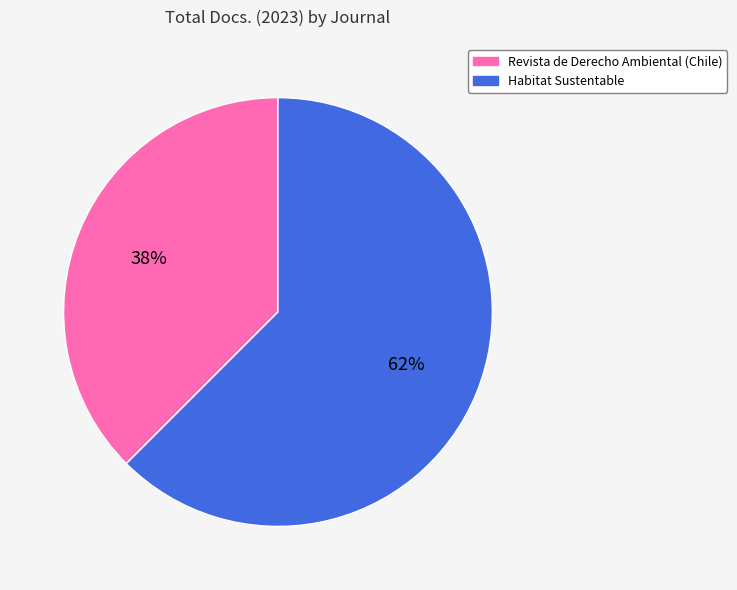

Is it true that Habitat Sustentable is 62% of the pie?

True